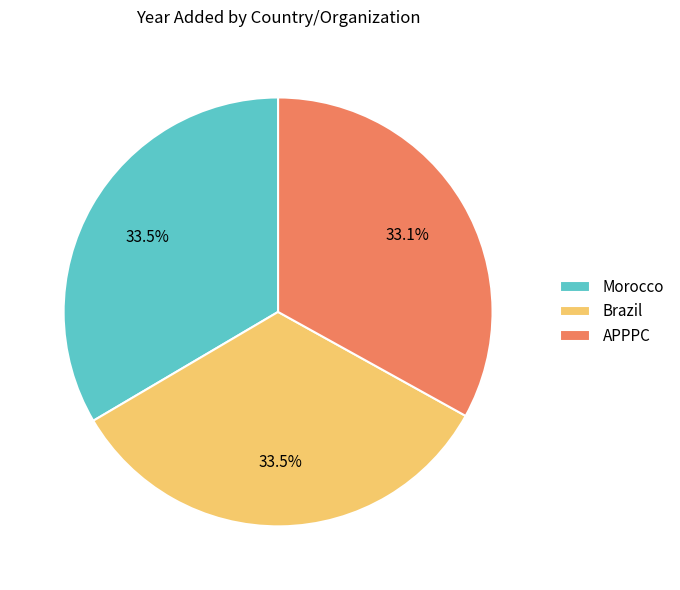

To the nearest percent, what is the combined percentage of Brazil and Morocco?

67%